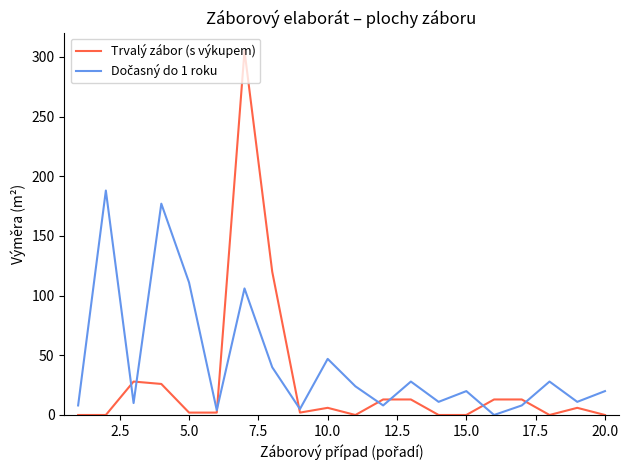

Which series has the largest range (max minus min)?

Trvalý zábor (s výkupem)